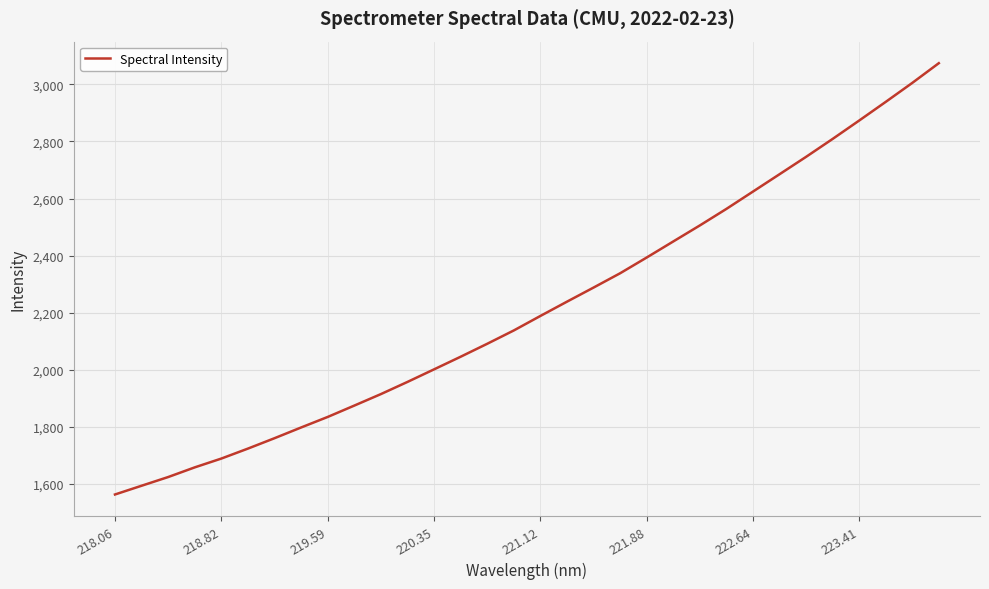

Count the number of values greater than 2188.

16